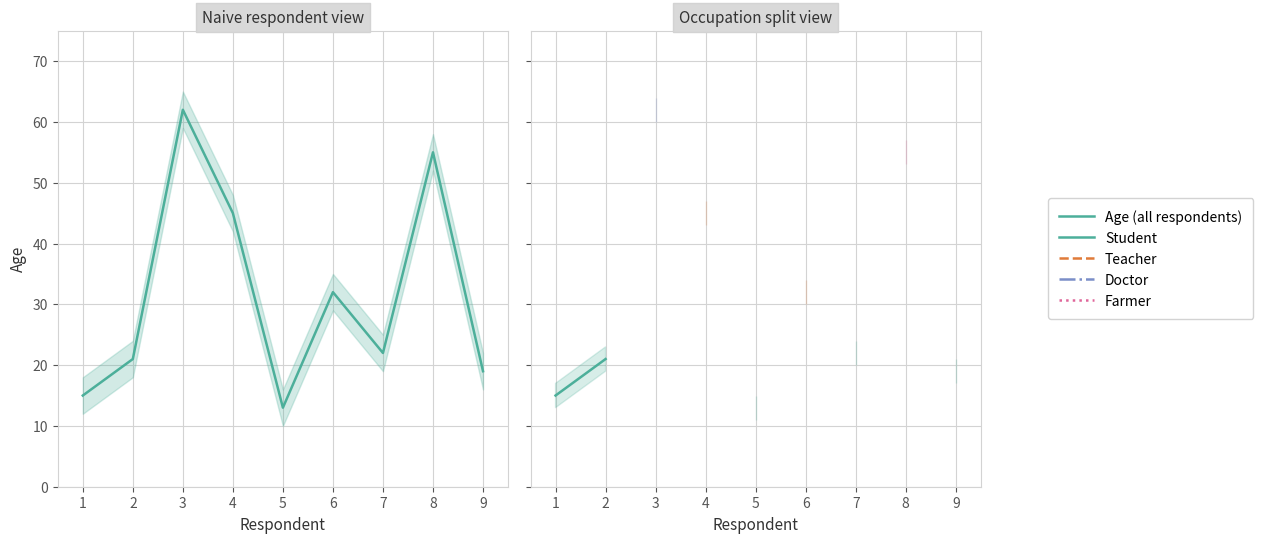

True or false: Doctor and Student intersect in this chart.

False